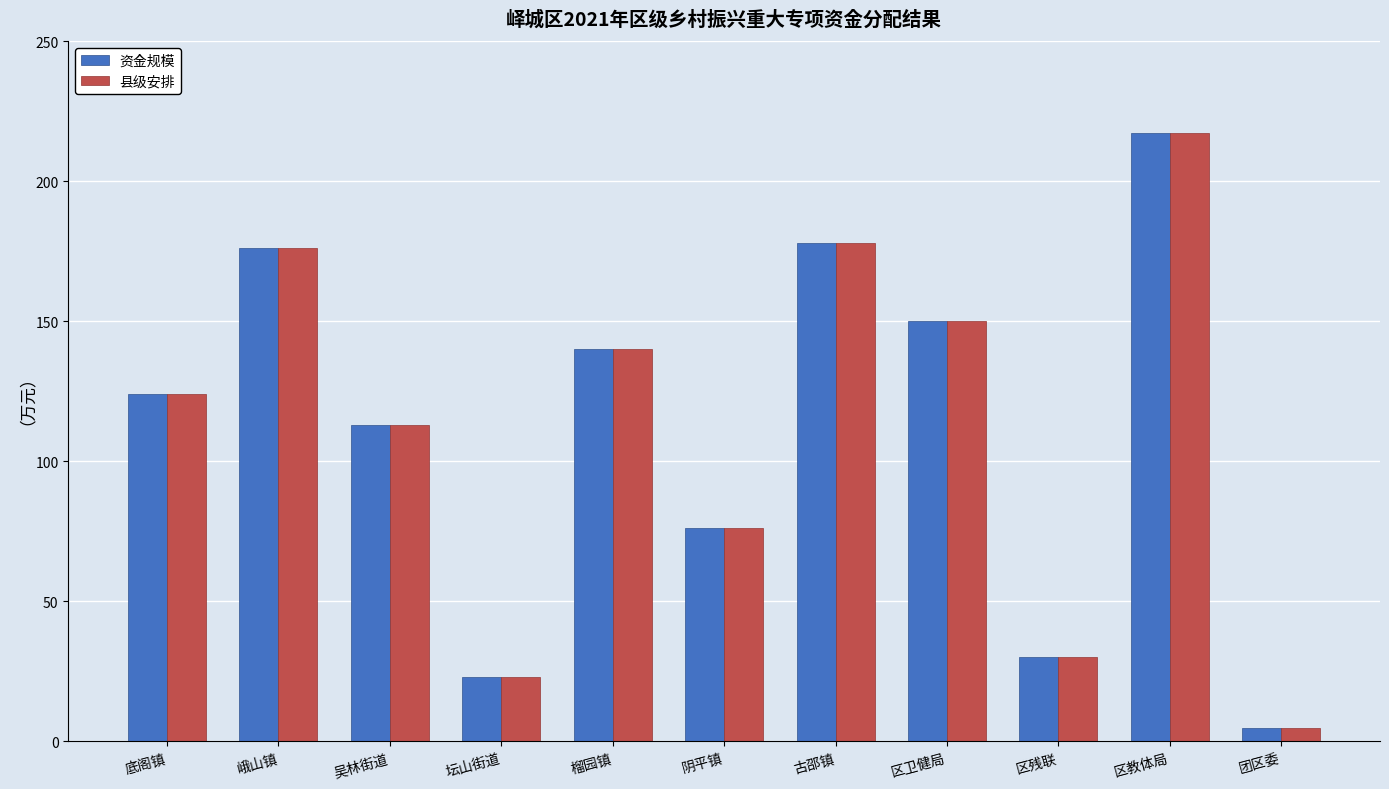

Reading left to right, transcribe all the data shown in this chart.

资金规模: 124.0	176.0	113.0	23.0	140.0	76.0	177.8	150.0	30.2	217.0	5.0
县级安排: 124.0	176.0	113.0	23.0	140.0	76.0	177.8	150.0	30.2	217.0	5.0